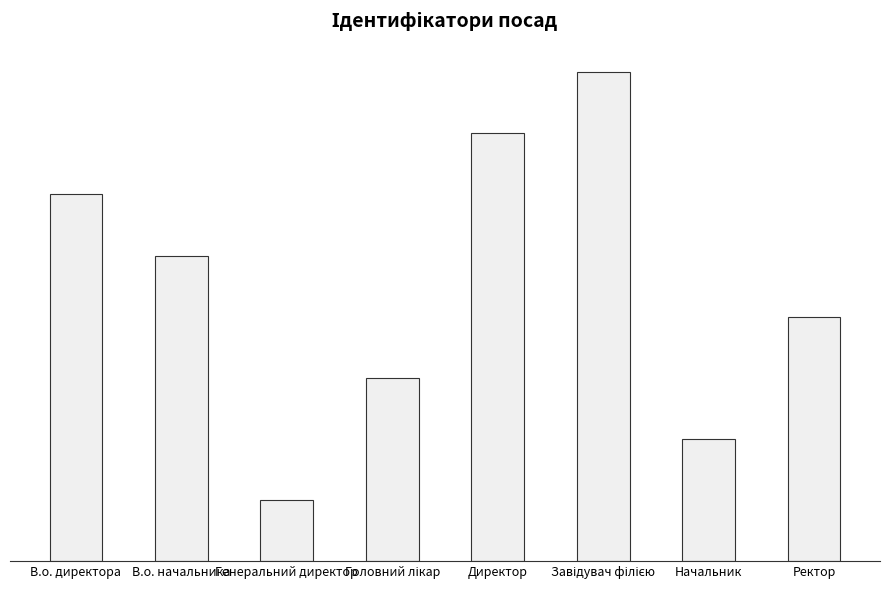

Are the bars horizontal?

No